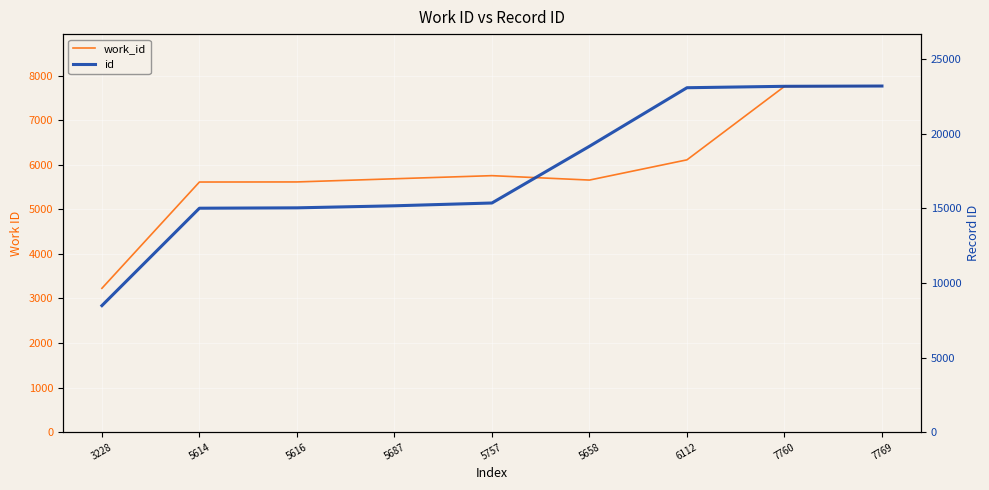

How many categories are shown in the chart?

9